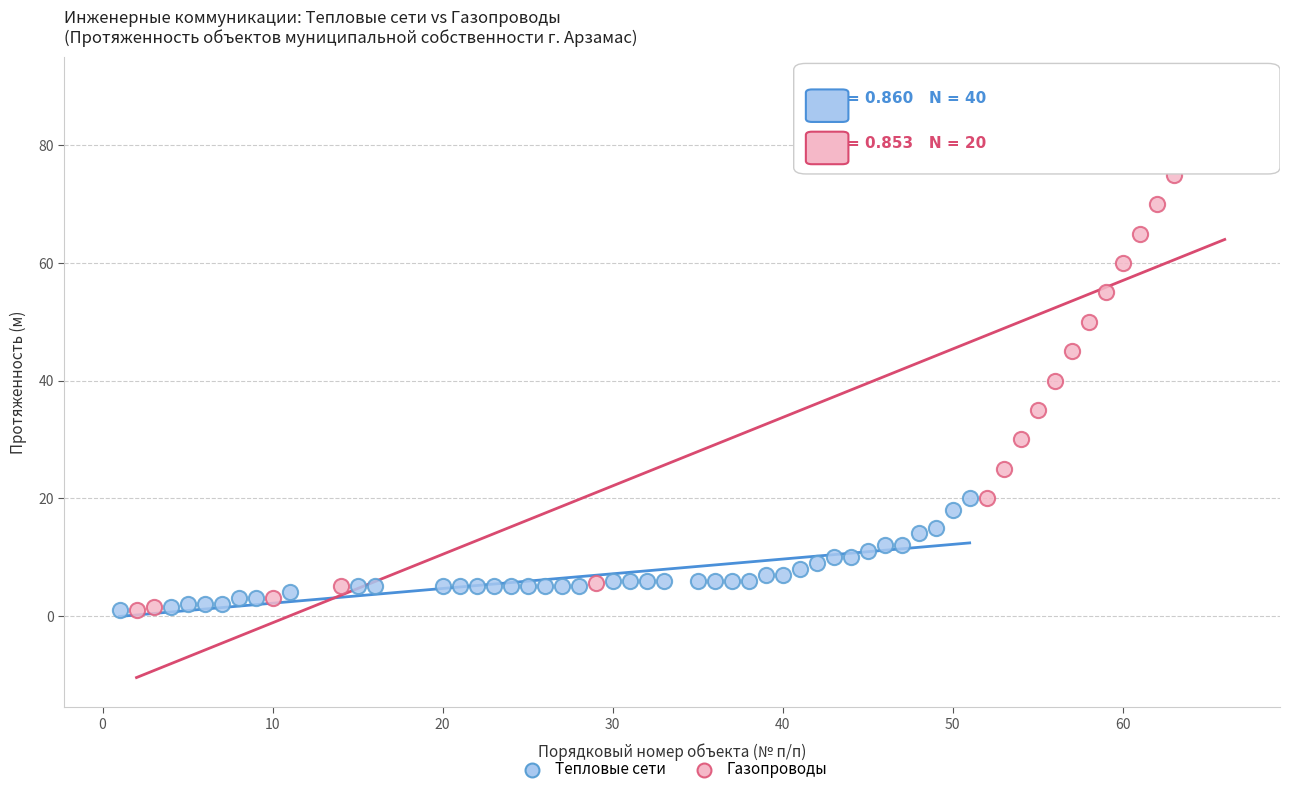

Which series has the widest spread of Y values?

Газопроводы